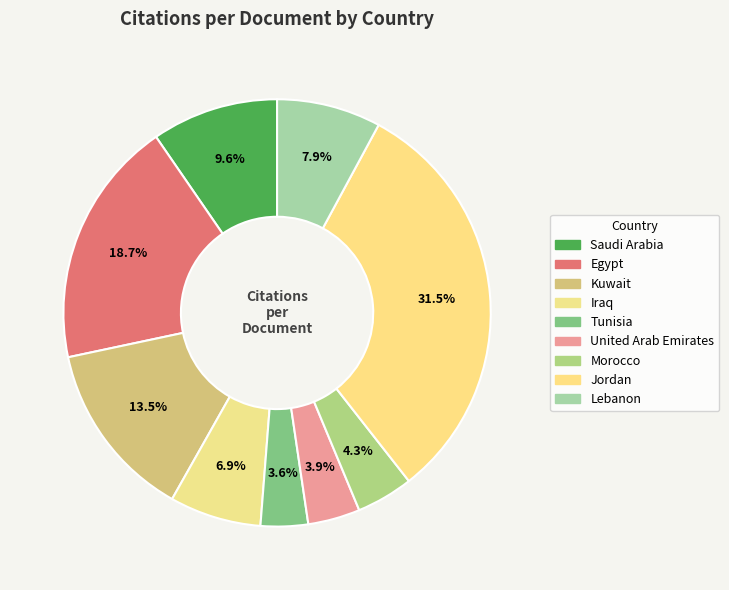

How many slices are in this pie chart?

9